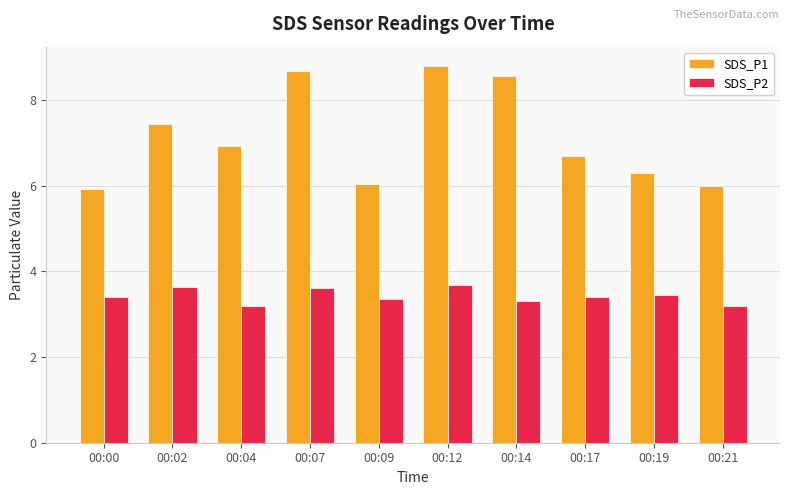

What is the total value across all series at 00:04?

10.1